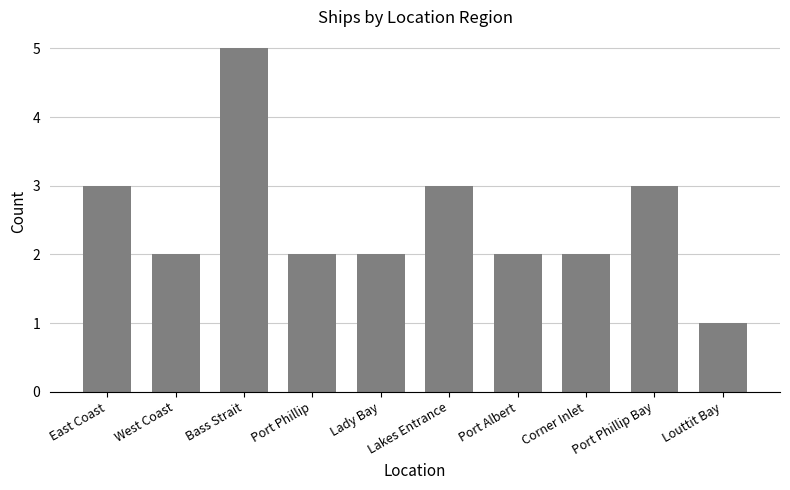

Read the value at East Coast.

3